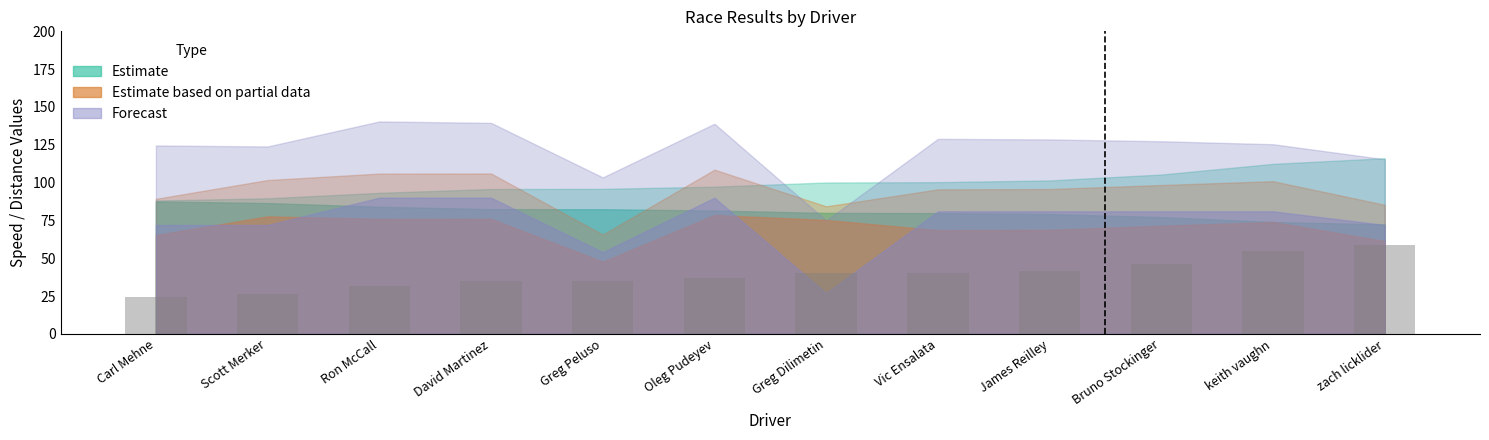

The value at David Martinez is 34.6. True or false?

True